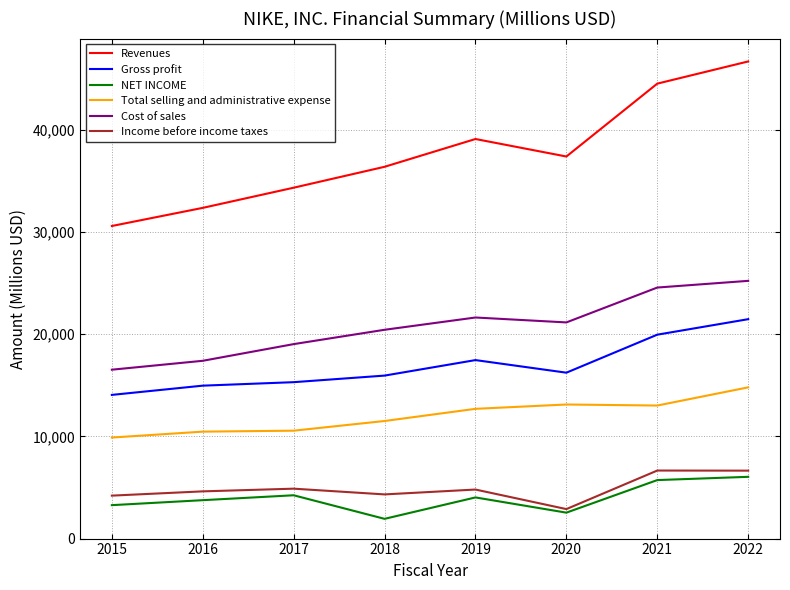

Read the NET INCOME value at 2015, to the nearest 100.

3300